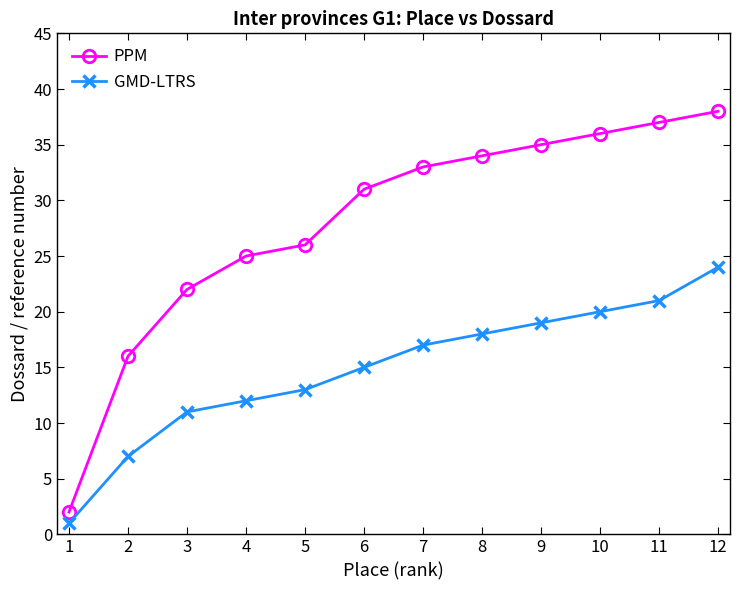

The GMD-LTRS series shows 20 at 4. True or false?

False